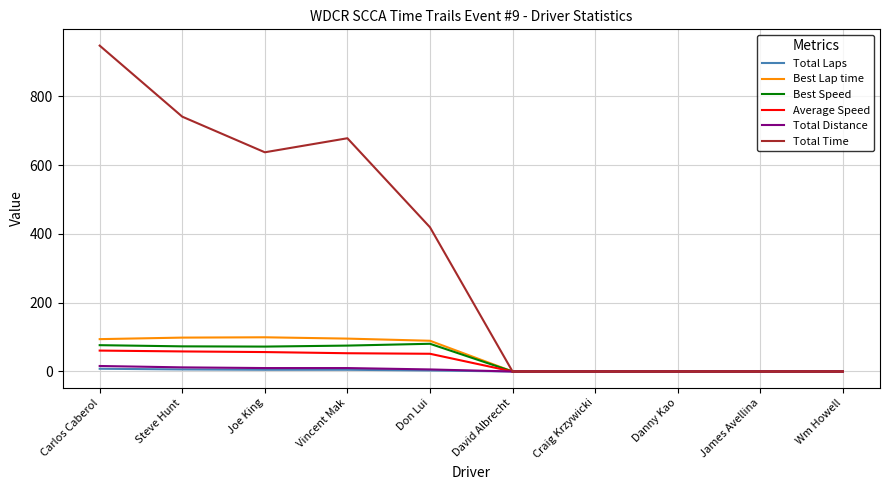

The Average Speed series shows 51.5 at Don Lui. True or false?

True